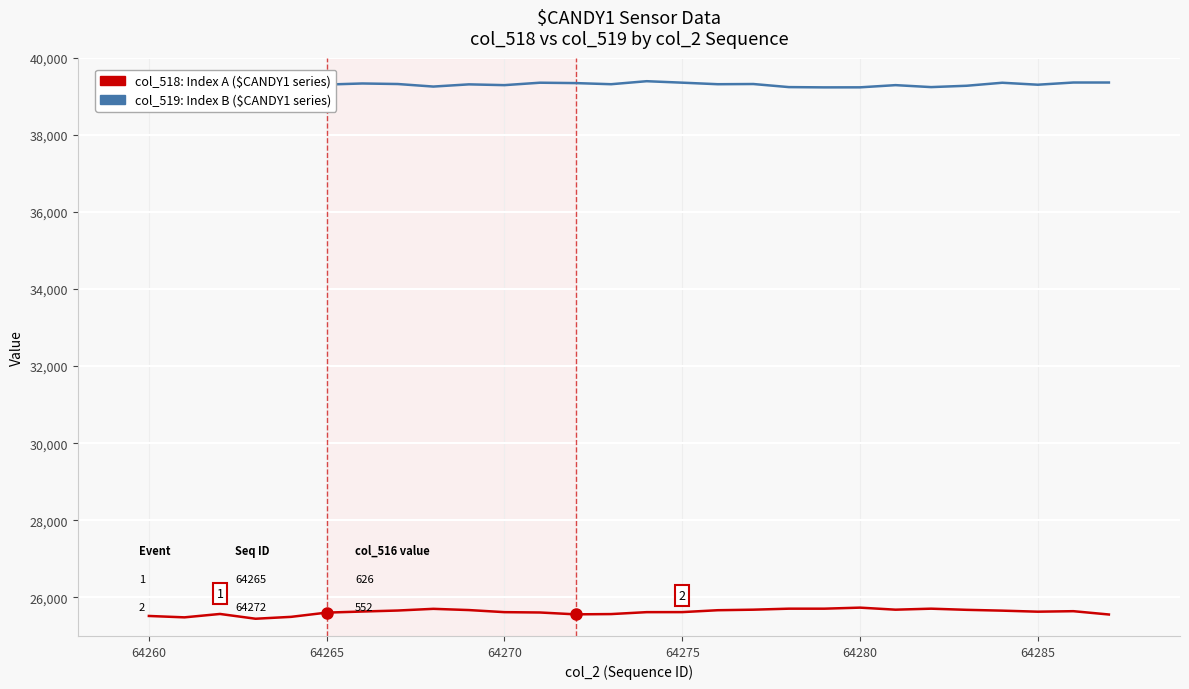

Which series has the widest spread of values?

col_518: HPI-like index A ($CANDY1)